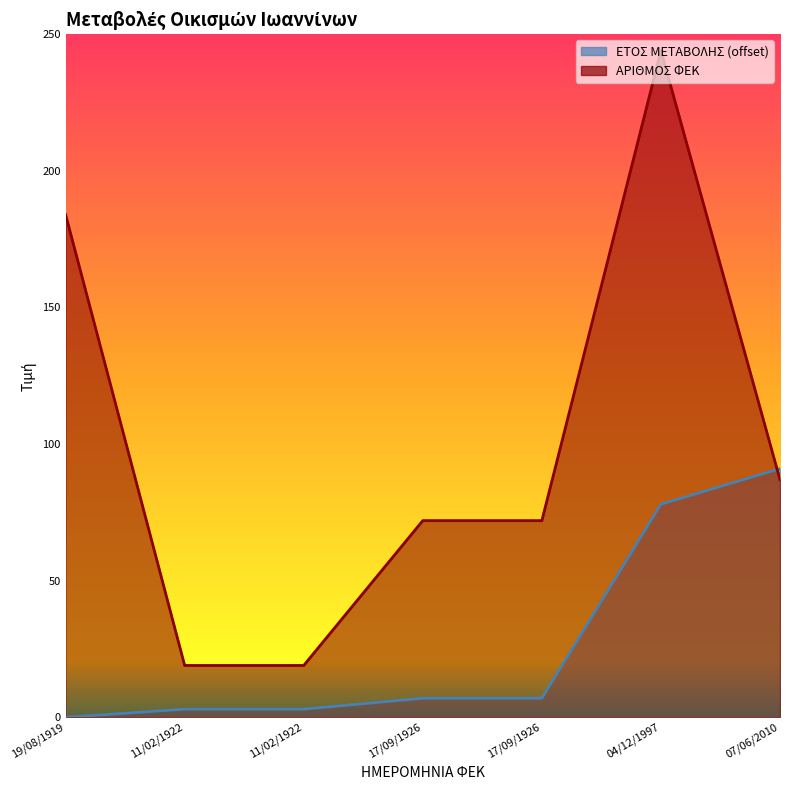

What is the total value across all series at 17/09/1926?

79